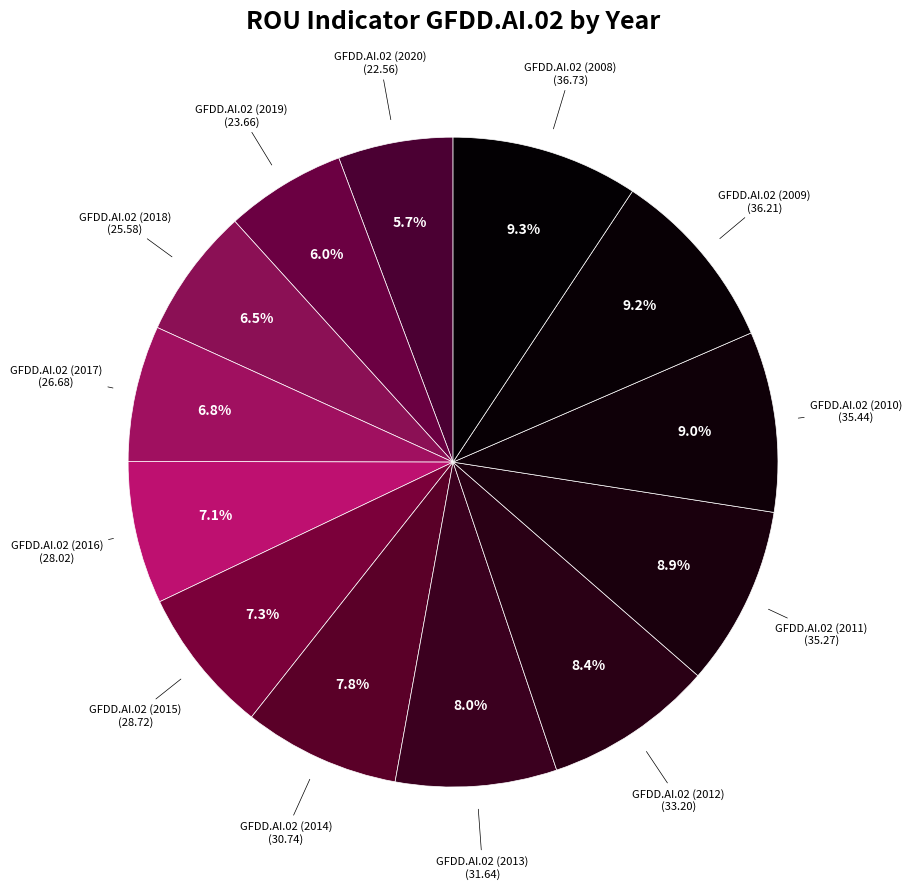

How many segments does this pie chart have?

13